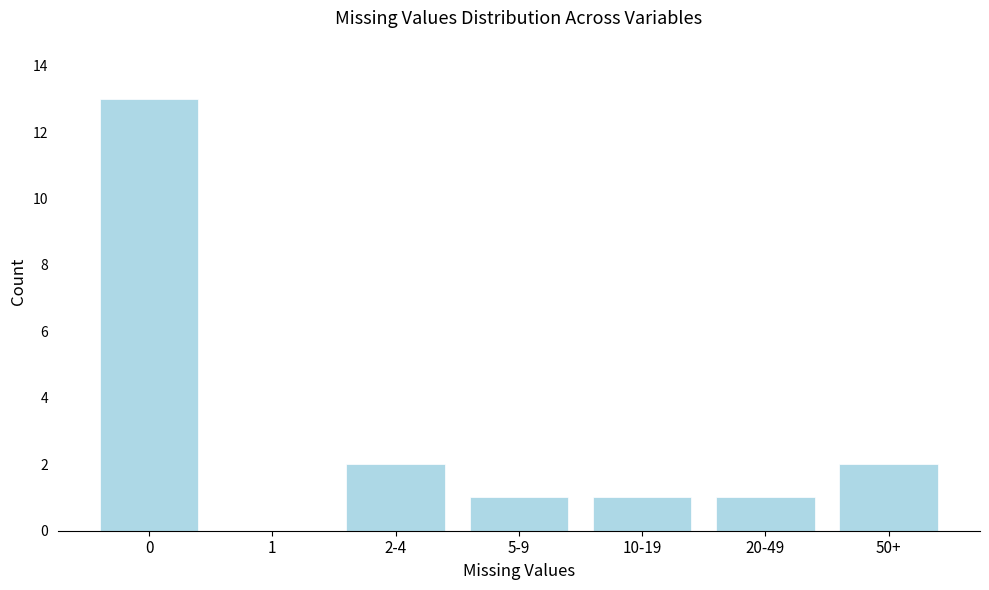

Reading left to right, list all the values displayed in this chart.

0=13	1=0	2-4=2	5-9=1	10-19=1	20-49=1	50+=2